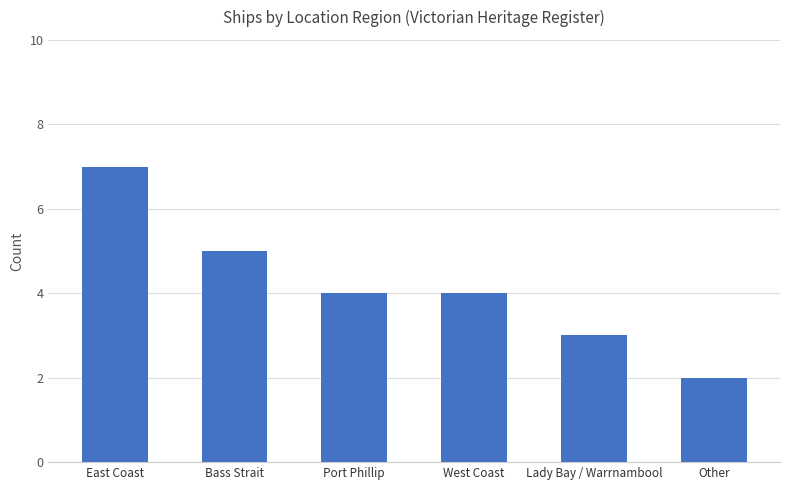

What is the sum of all values?

25